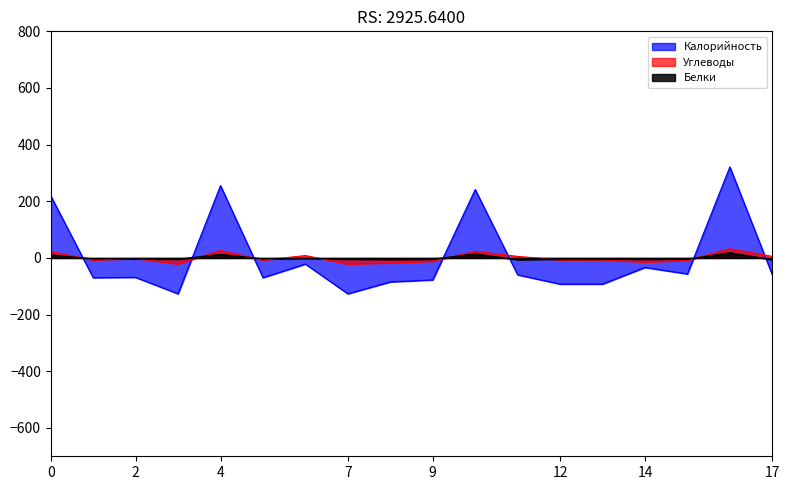

What is the total value across all series at 12?

-102.9